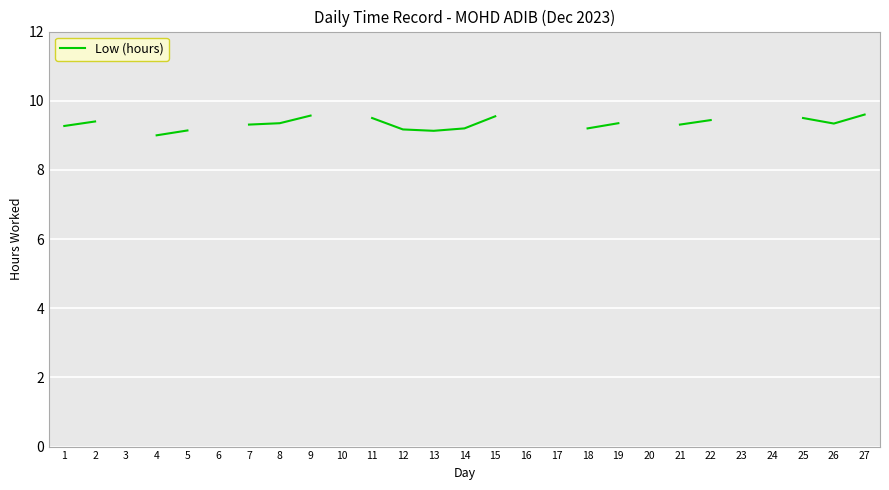

Between 8 and 18, which is larger?

8